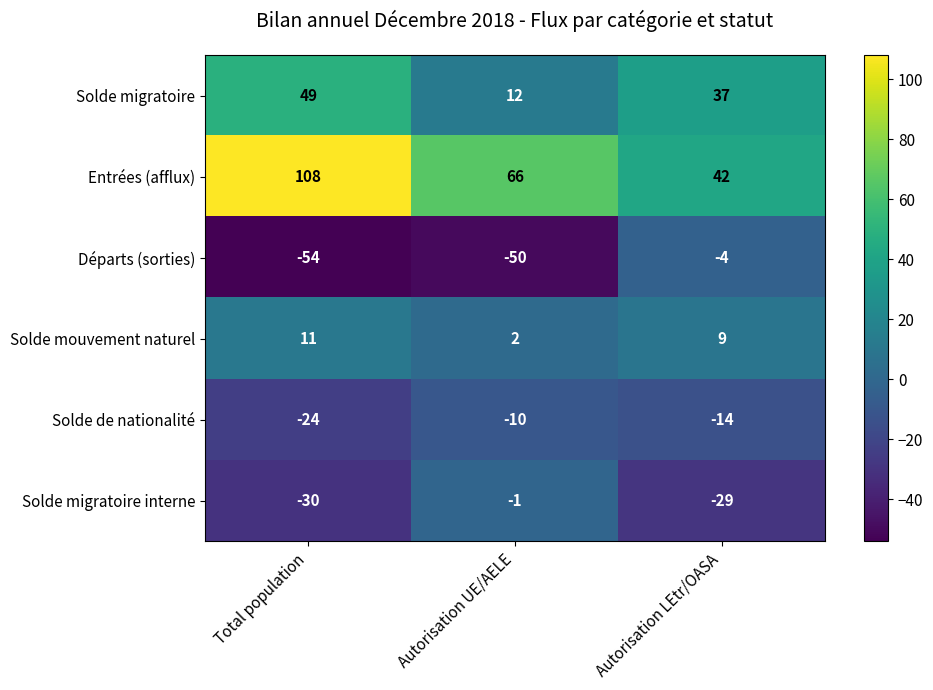

At which label does Solde migratoire interne first exceed -29?

Autorisation UE/AELE